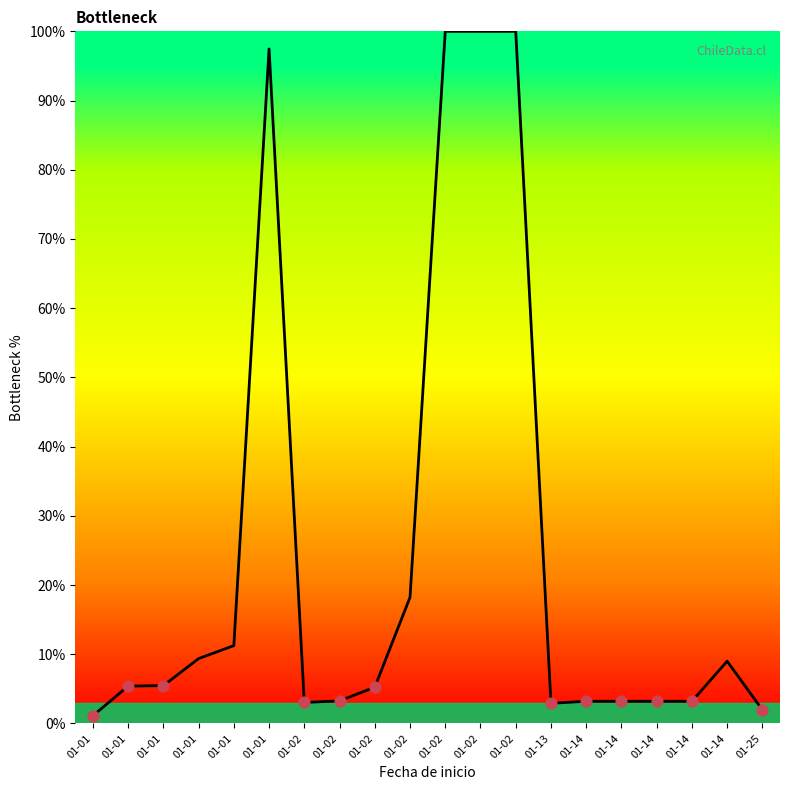

Does the chart have visible grid lines?

No